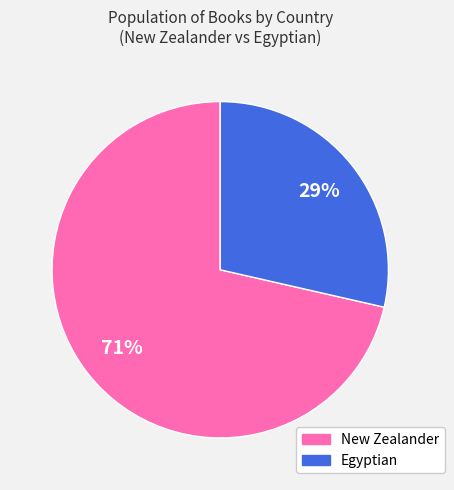

What percentage is the Egyptian slice, to the nearest percent?

29%